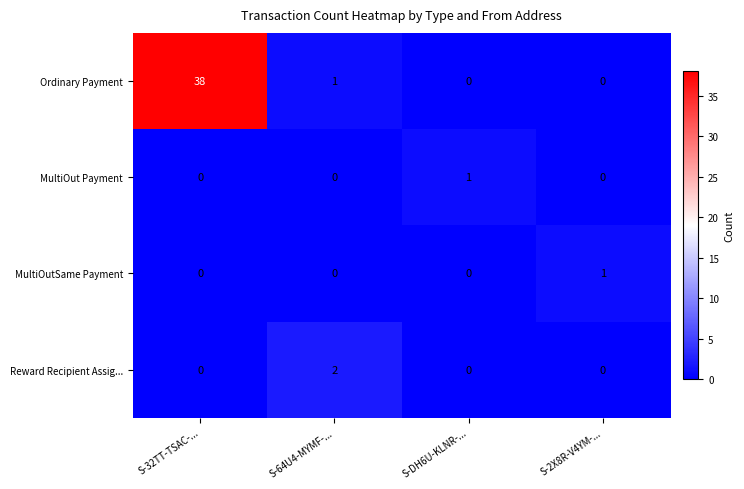

Which series has the largest total across all categories?

Ordinary Payment